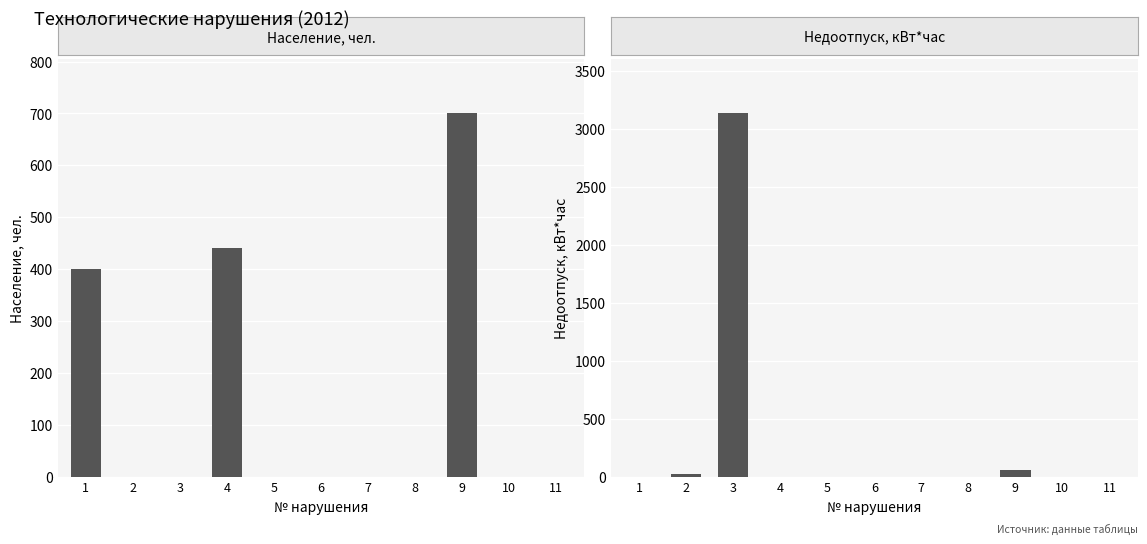

What is the sum of the Недоотпуск, кВт*час values at 7 and 9?

63.9